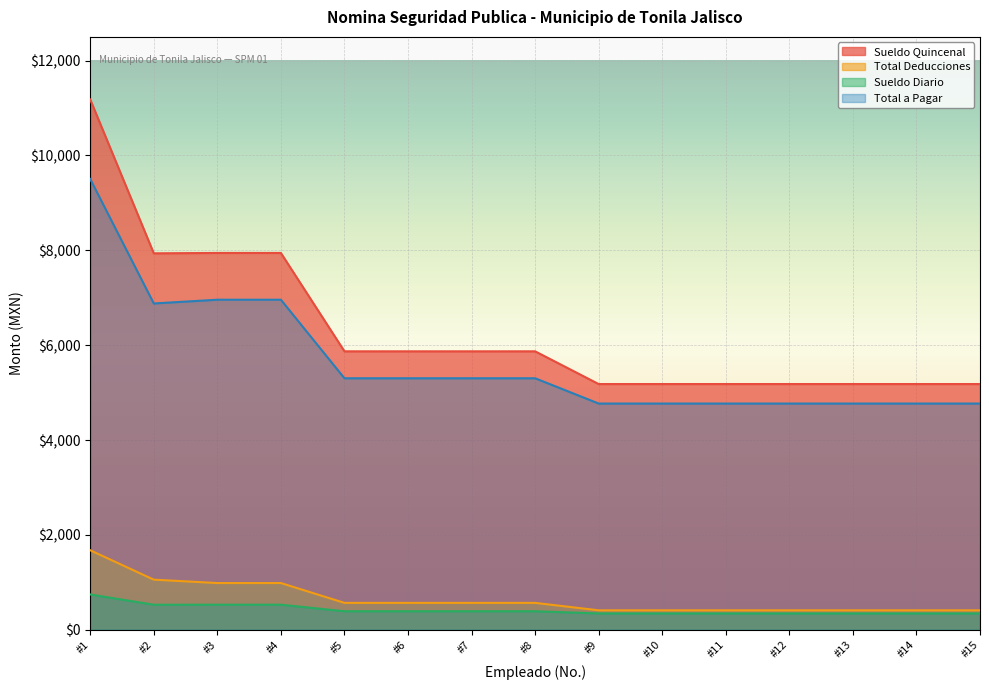

What is the difference between the second highest and minimum values in the Total a Pagar series?

2188.7